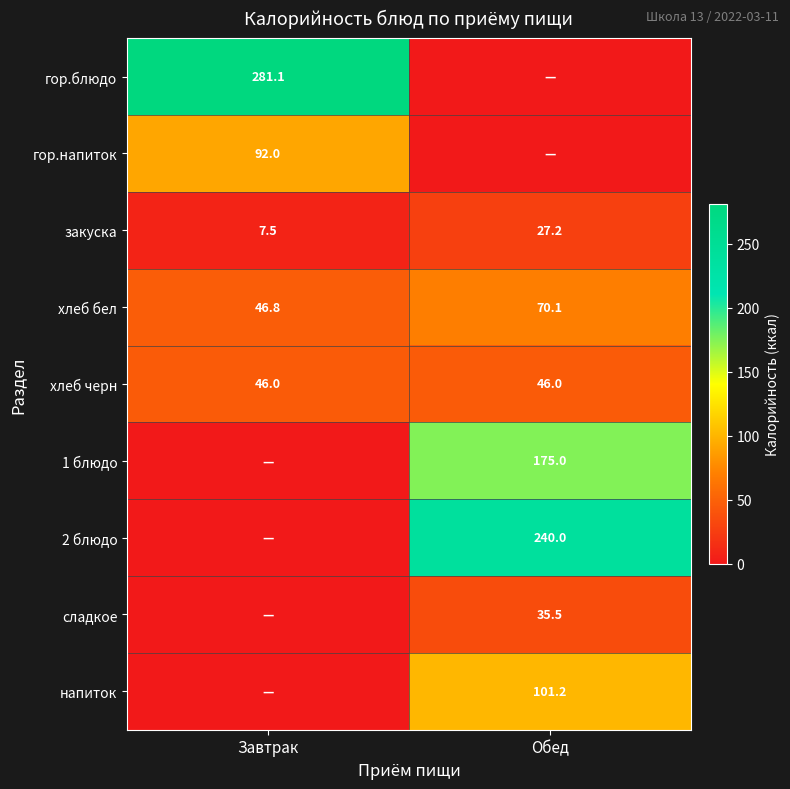

What is the highest value of the хлеб черн series?

46.0